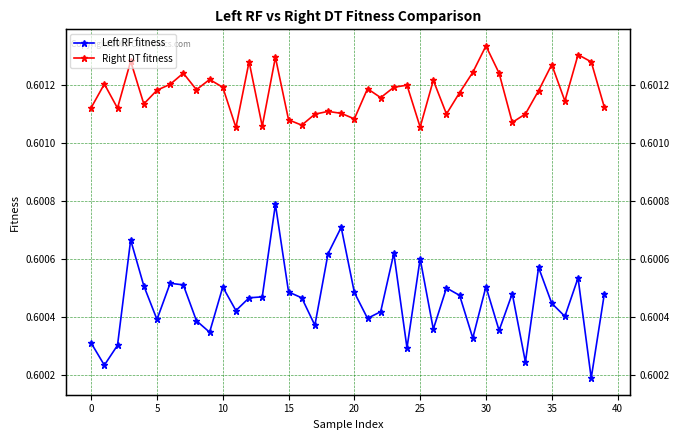

Which series has the largest range (max minus min)?

Left RF fitness